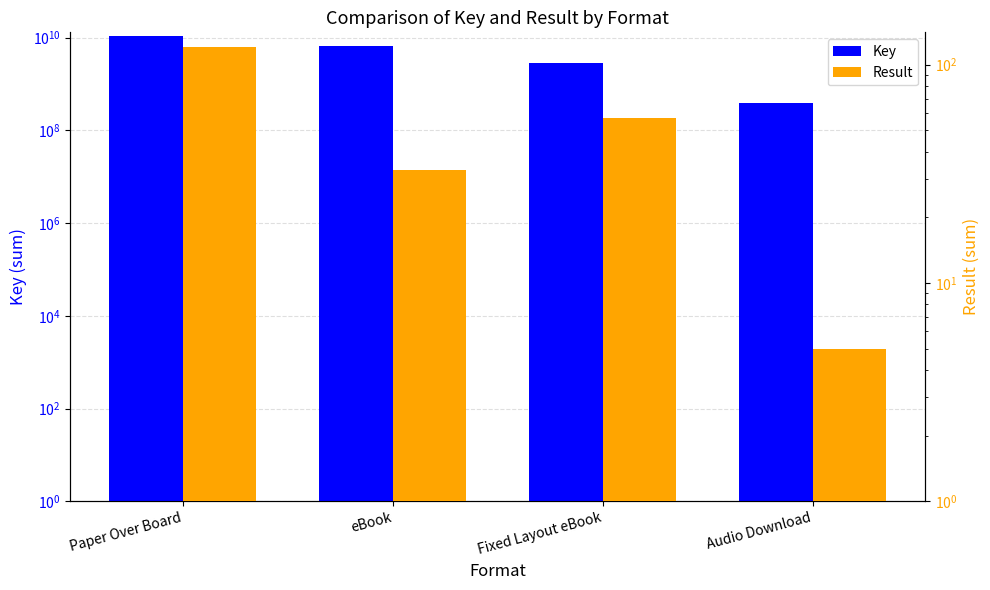

How many categories are shown in the chart?

4